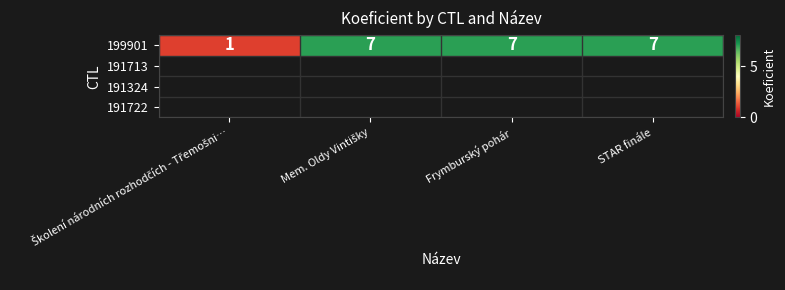

The value at Školení národních rozhodčích - Třemošni… is 1. True or false?

True